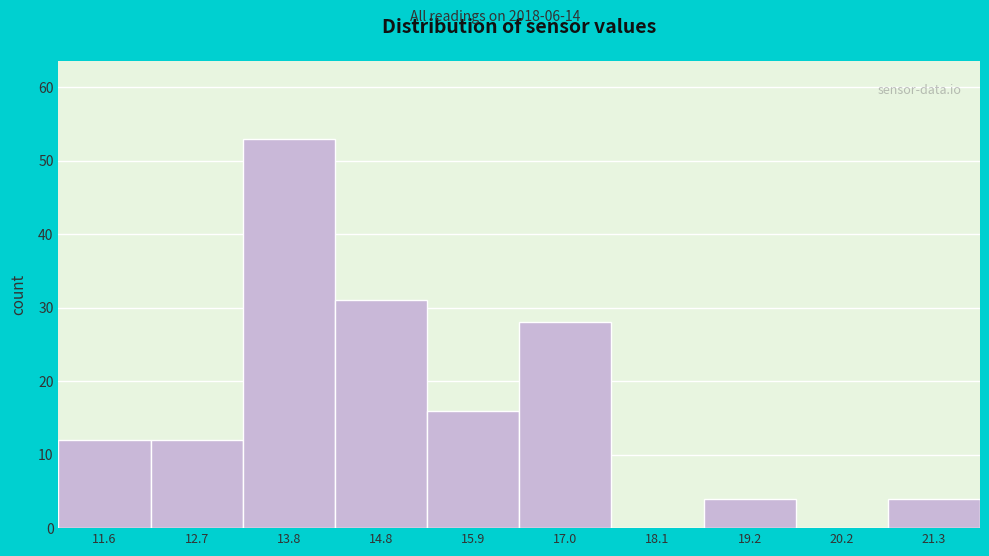

Reading left to right, list all the values displayed in this chart.

11.6=12	12.7=12	13.8=53	14.8=31	15.9=16	17.0=28	18.1=0	19.2=4	20.2=0	21.3=4